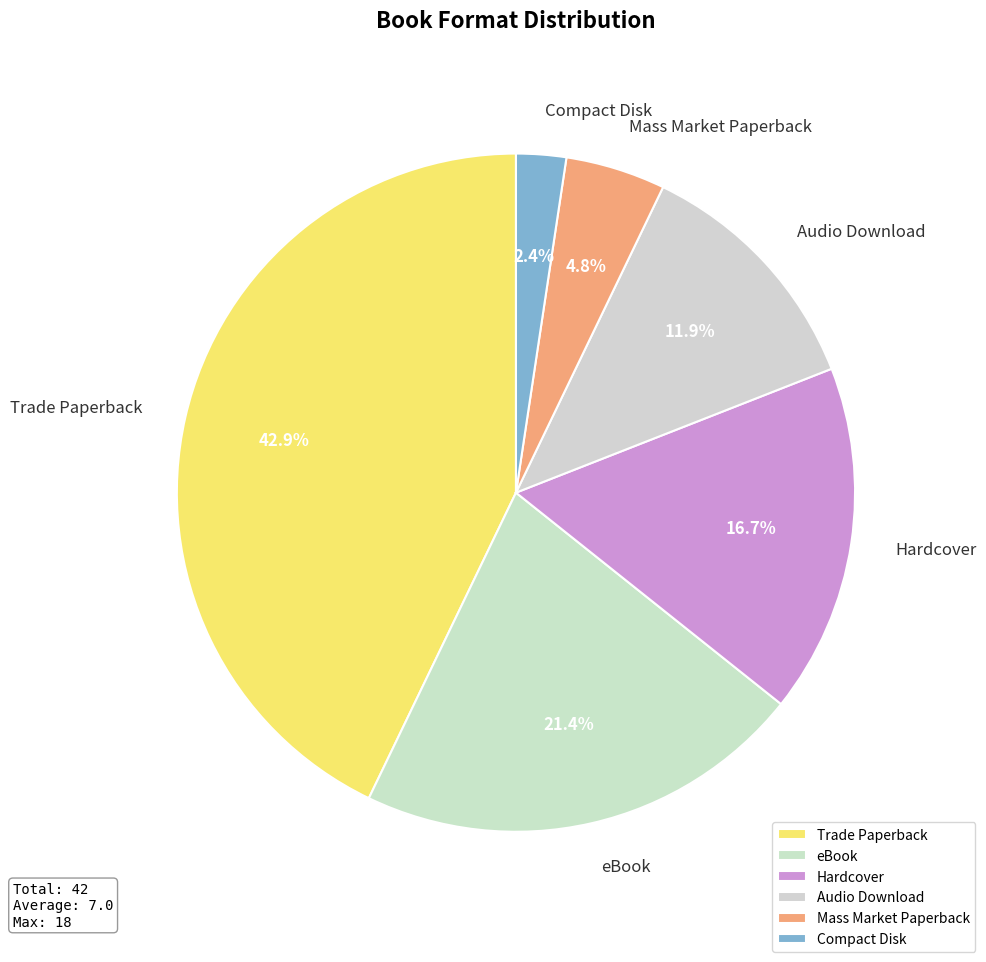

To the nearest percent, what is the combined percentage of eBook and Hardcover?

38%